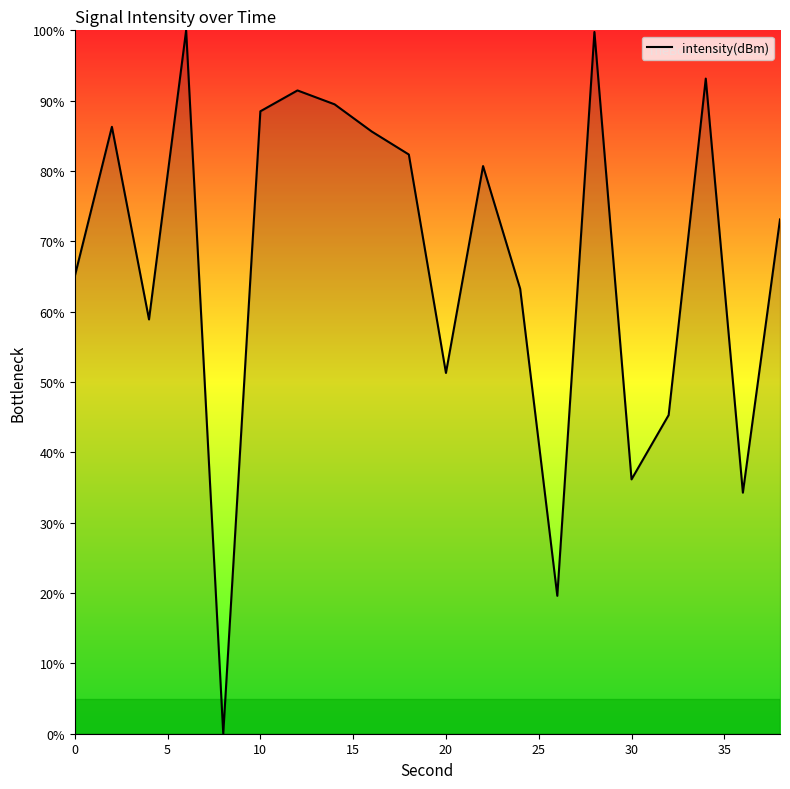

What is the greatest value displayed?

100.0